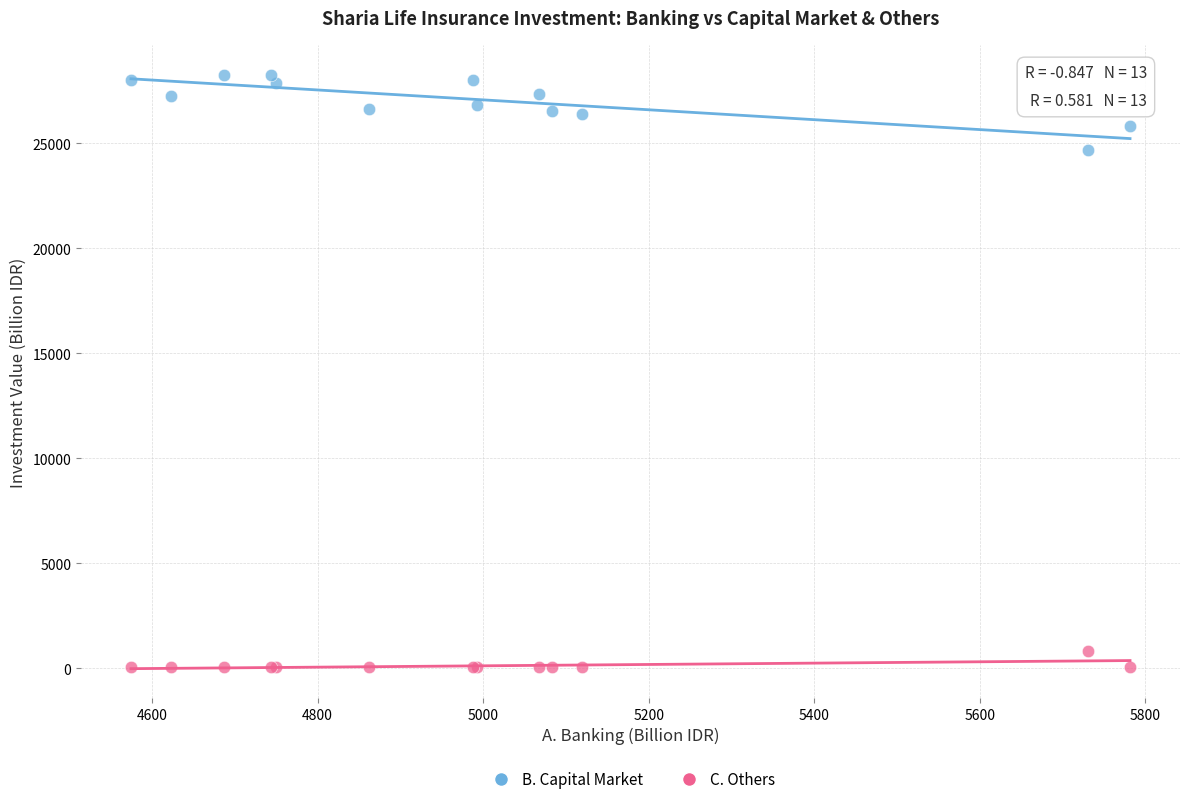

Which series has the widest spread of Y values?

B. Capital Market